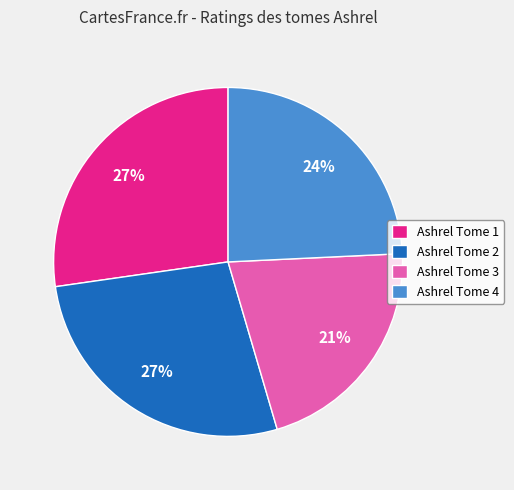

Which slice is the smallest?

Ashrel Tome 3